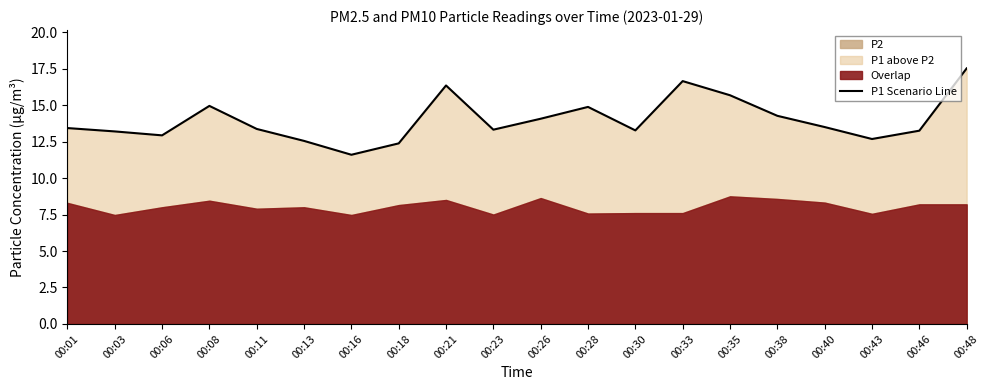

What is the average value?

14.0